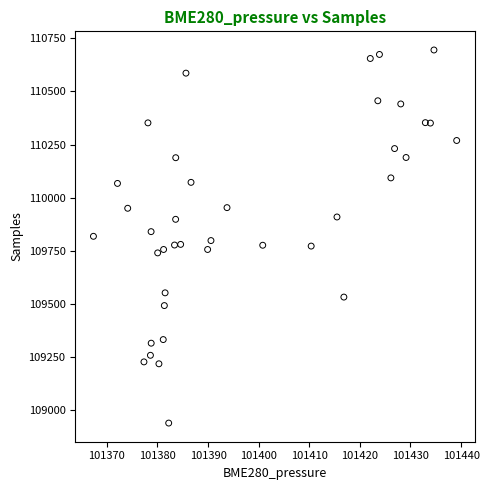

What is the range of Y values (max minus min)?

1756